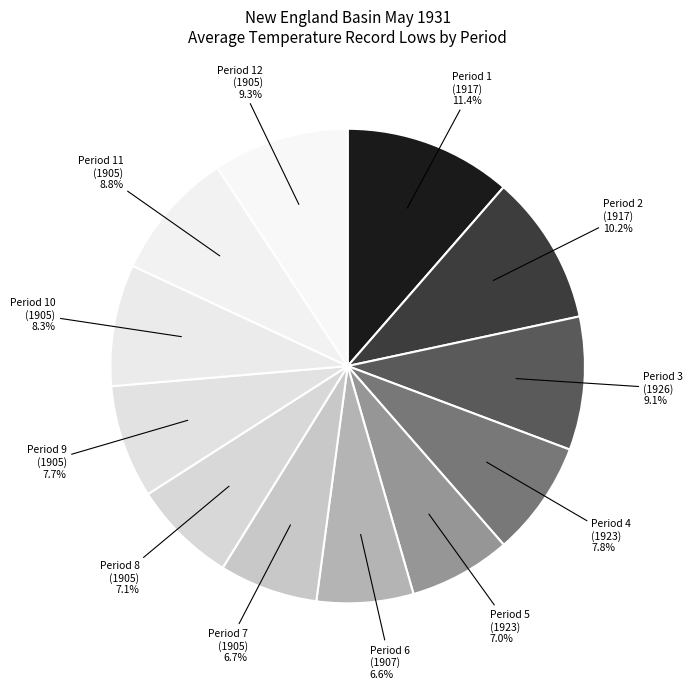

How many segments does this pie chart have?

12